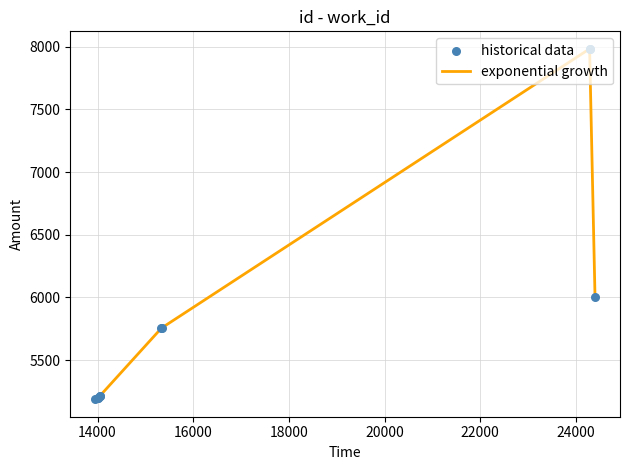

What is the greatest value displayed?

7982